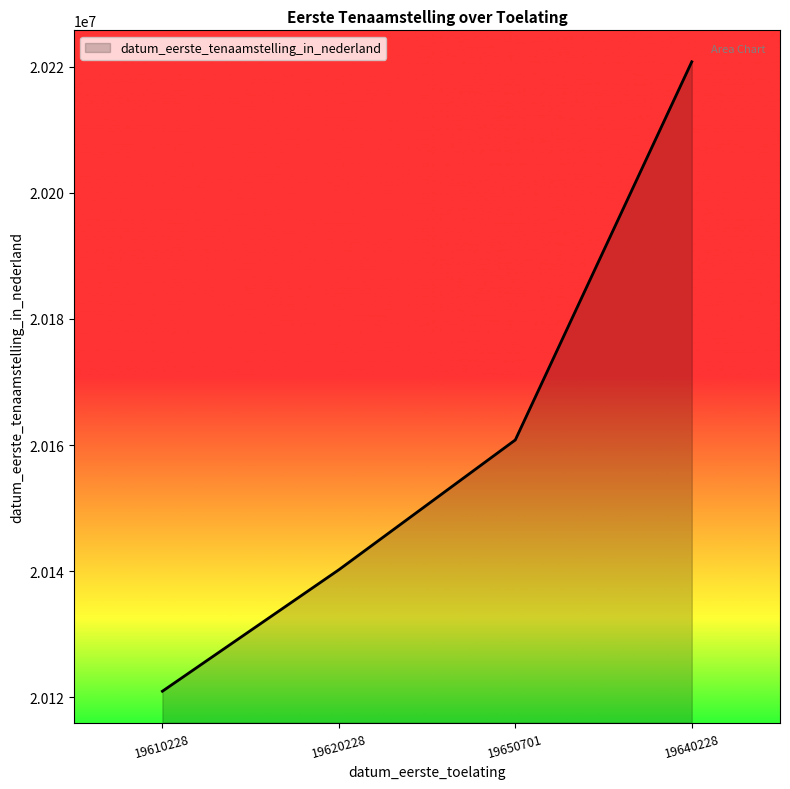

At which label is the value closest to 20170870?

19650701